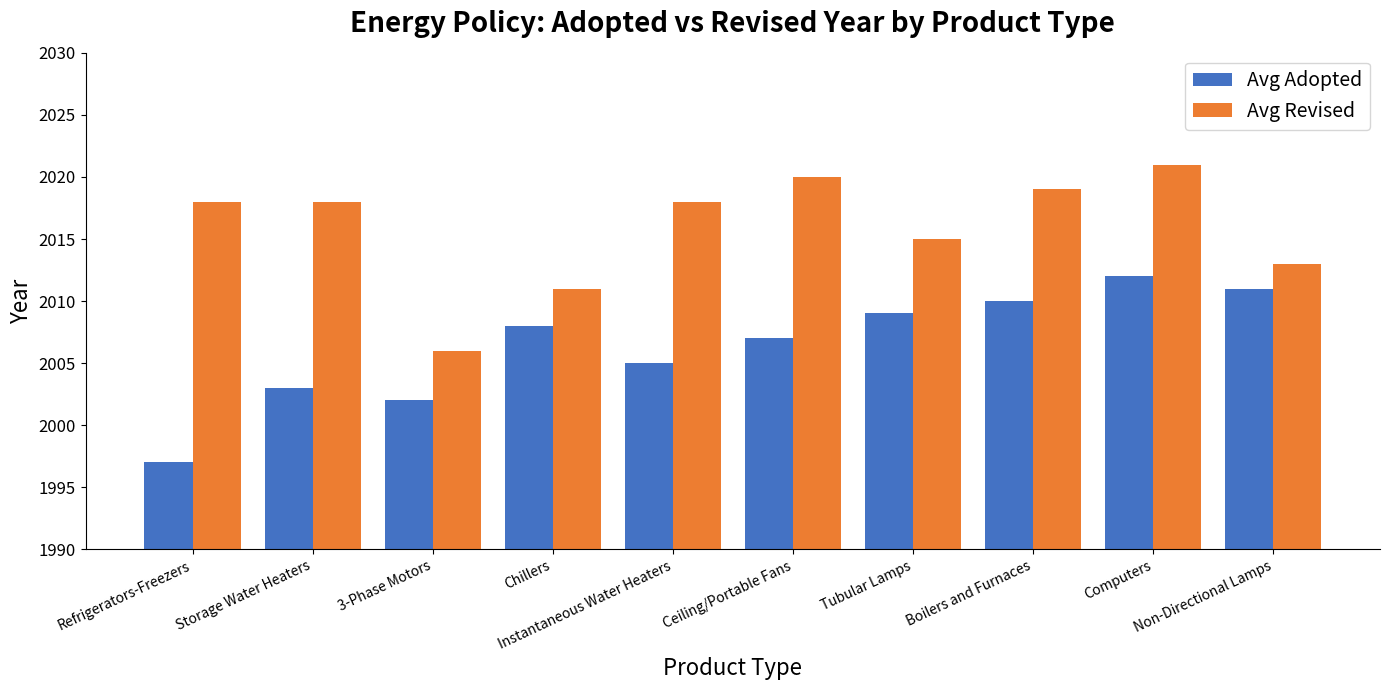

What position from the left is 3-Phase Motors?

3